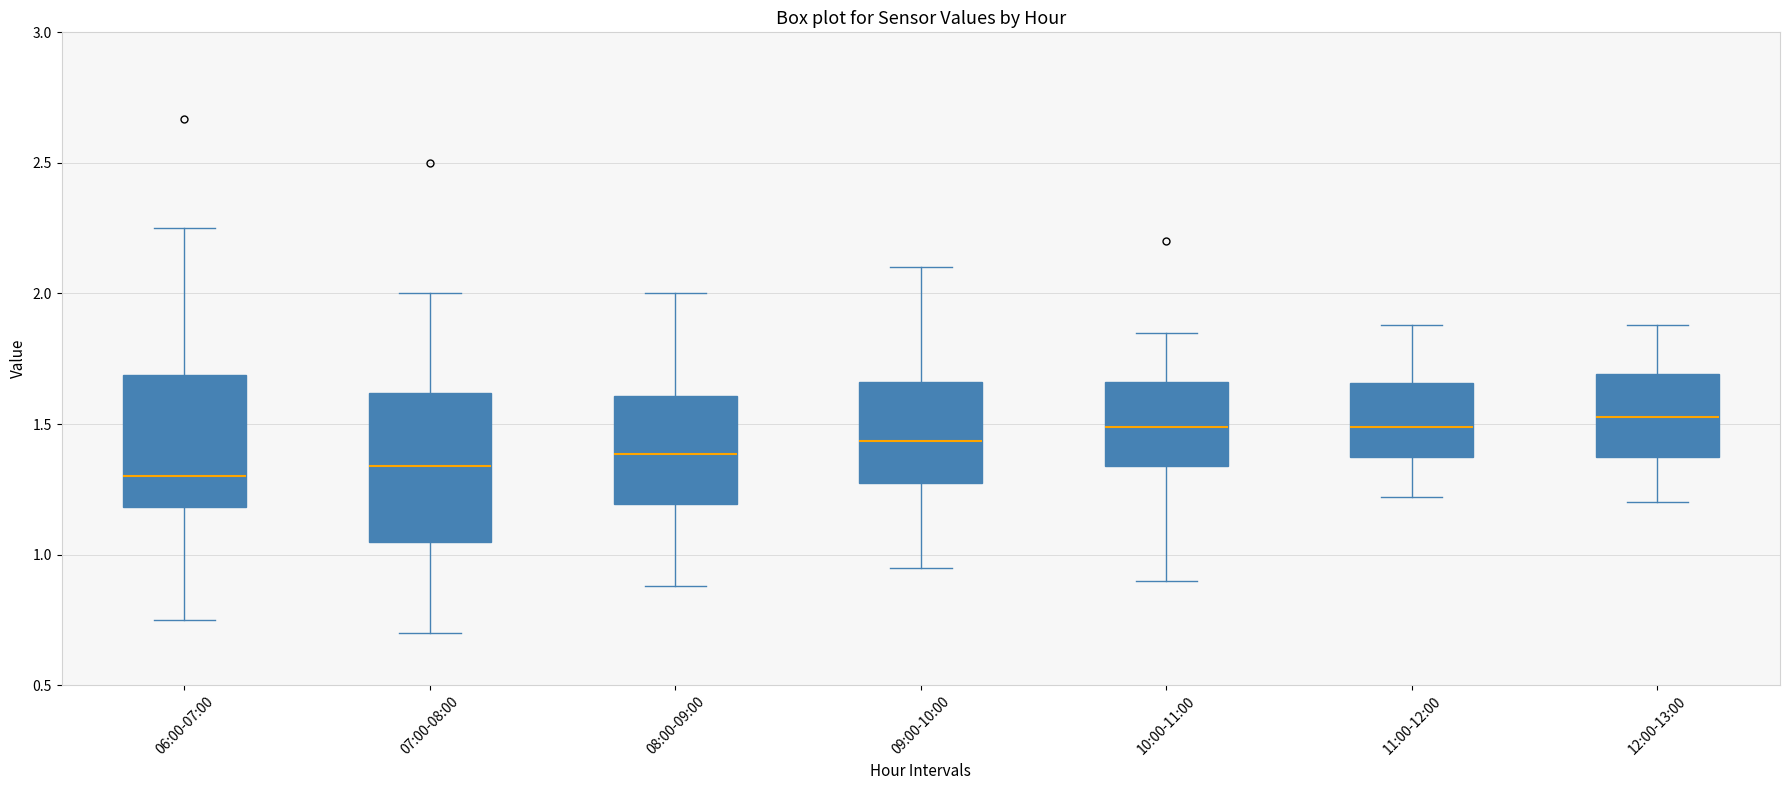

Reading left to right, transcribe this box plot: for each box, give where its median line is, the range the box spans, and where its two whiskers end, as read against the y-axis. The values are not printed on the chart, so give them approximately, as read against the axis.

06:00-07:00: median 1.30, box 1.20 to 1.70, whiskers 0.75 to 2.25
07:00-08:00: median 1.35, box 1.05 to 1.60, whiskers 0.70 to 2.00
08:00-09:00: median 1.40, box 1.20 to 1.60, whiskers 0.90 to 2.00
09:00-10:00: median 1.45, box 1.25 to 1.65, whiskers 0.95 to 2.10
10:00-11:00: median 1.50, box 1.35 to 1.65, whiskers 0.90 to 1.85
11:00-12:00: median 1.50, box 1.35 to 1.65, whiskers 1.20 to 1.90
12:00-13:00: median 1.55, box 1.35 to 1.70, whiskers 1.20 to 1.90